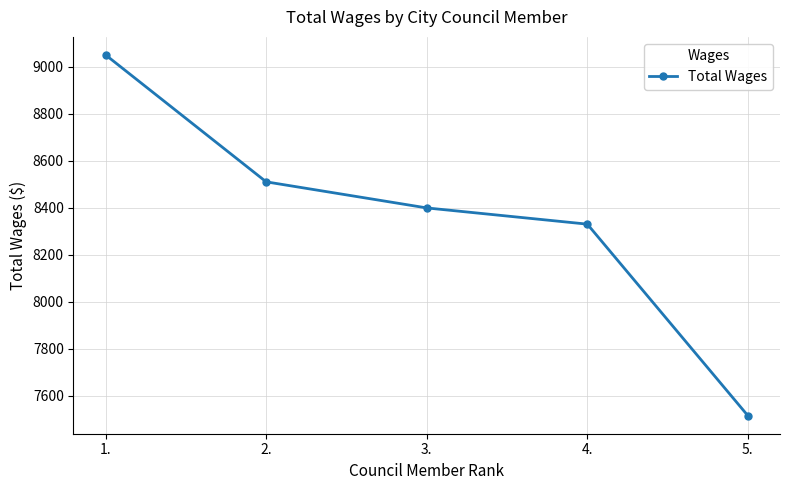

What is the ratio of the value at 3. to the value at 5.?

1.1